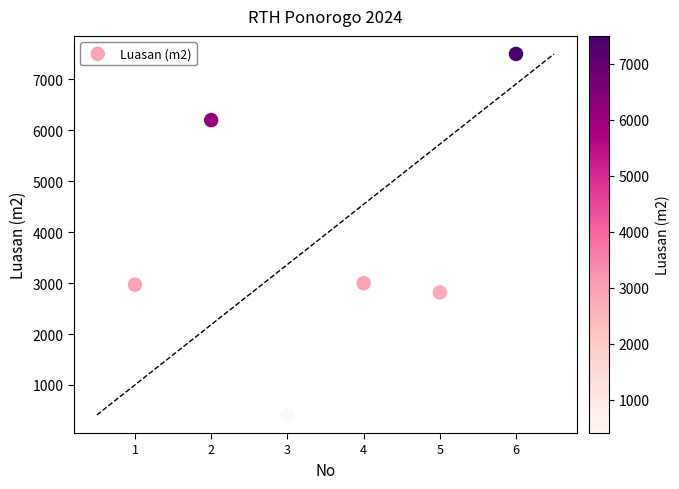

What is the average X value?

3.5